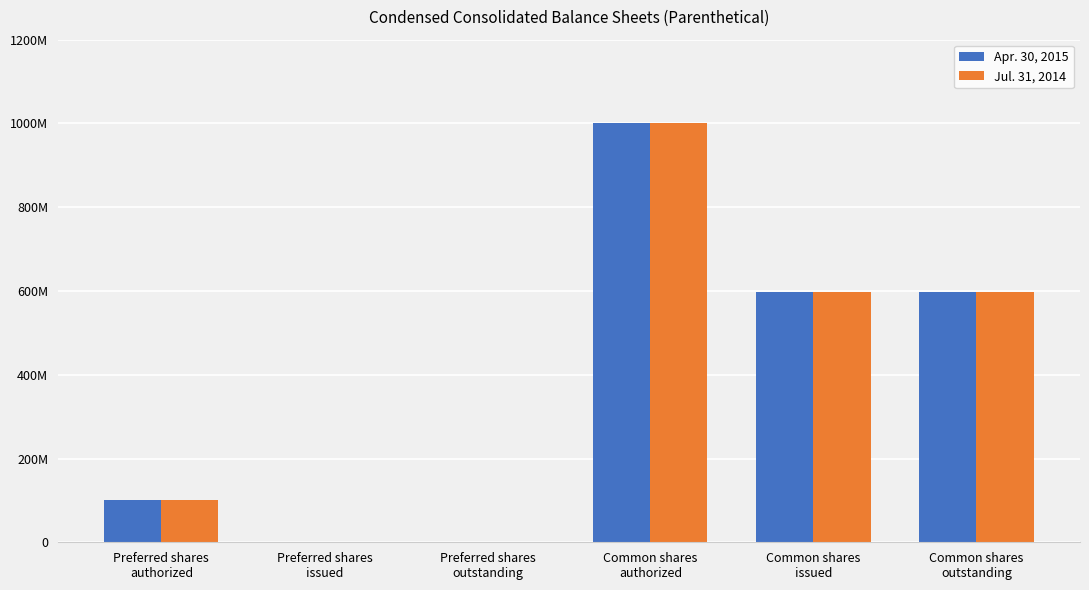

The value of Jul. 31, 2014 at Preferred shares
issued is 667875552. True or false?

False